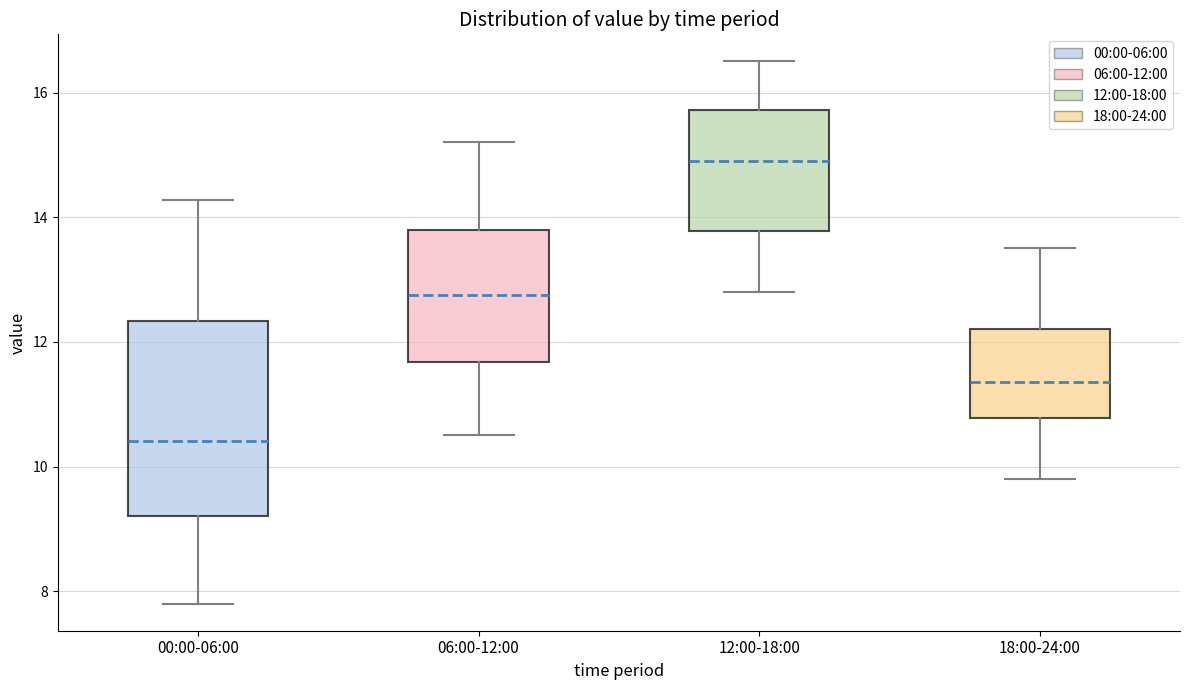

Where is the lower edge of the box for 12:00-18:00 on the y-axis? The values are not printed on the chart, so give them approximately, as read against the axis.

13.8